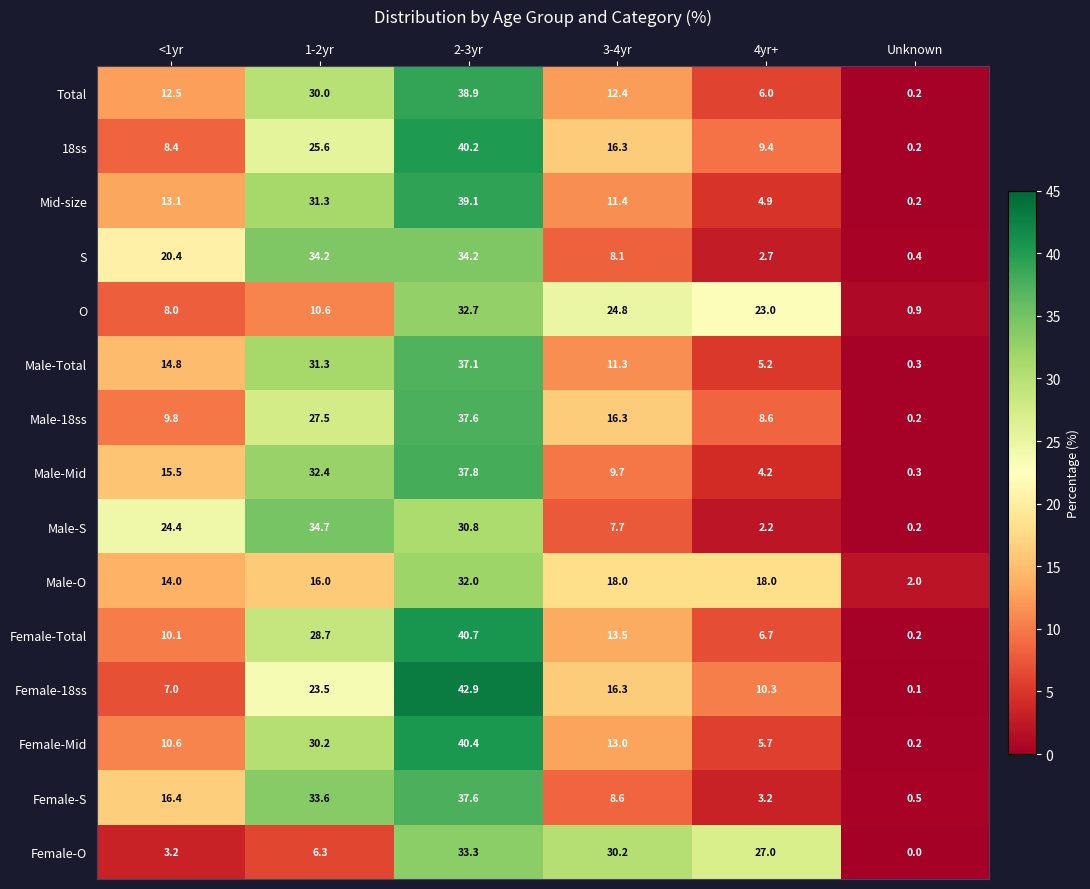

What is the difference between the second highest and minimum values in the Female-18ss series?

23.4